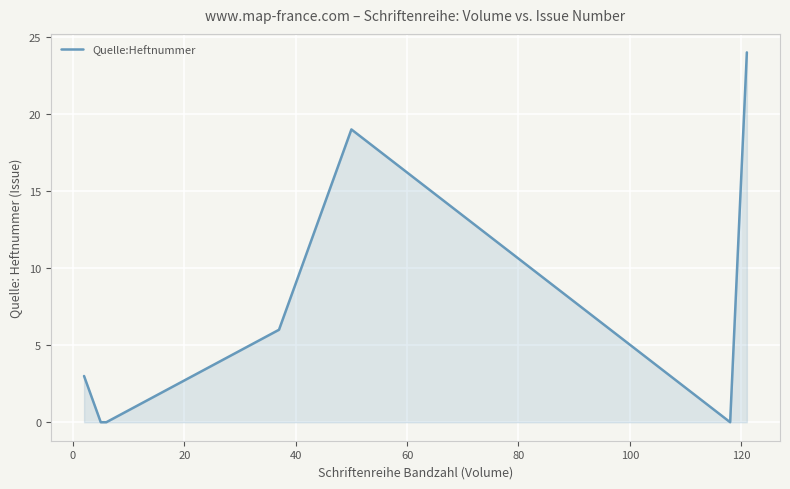

How many interior local peaks (higher than both neighbors) does the data have?

1